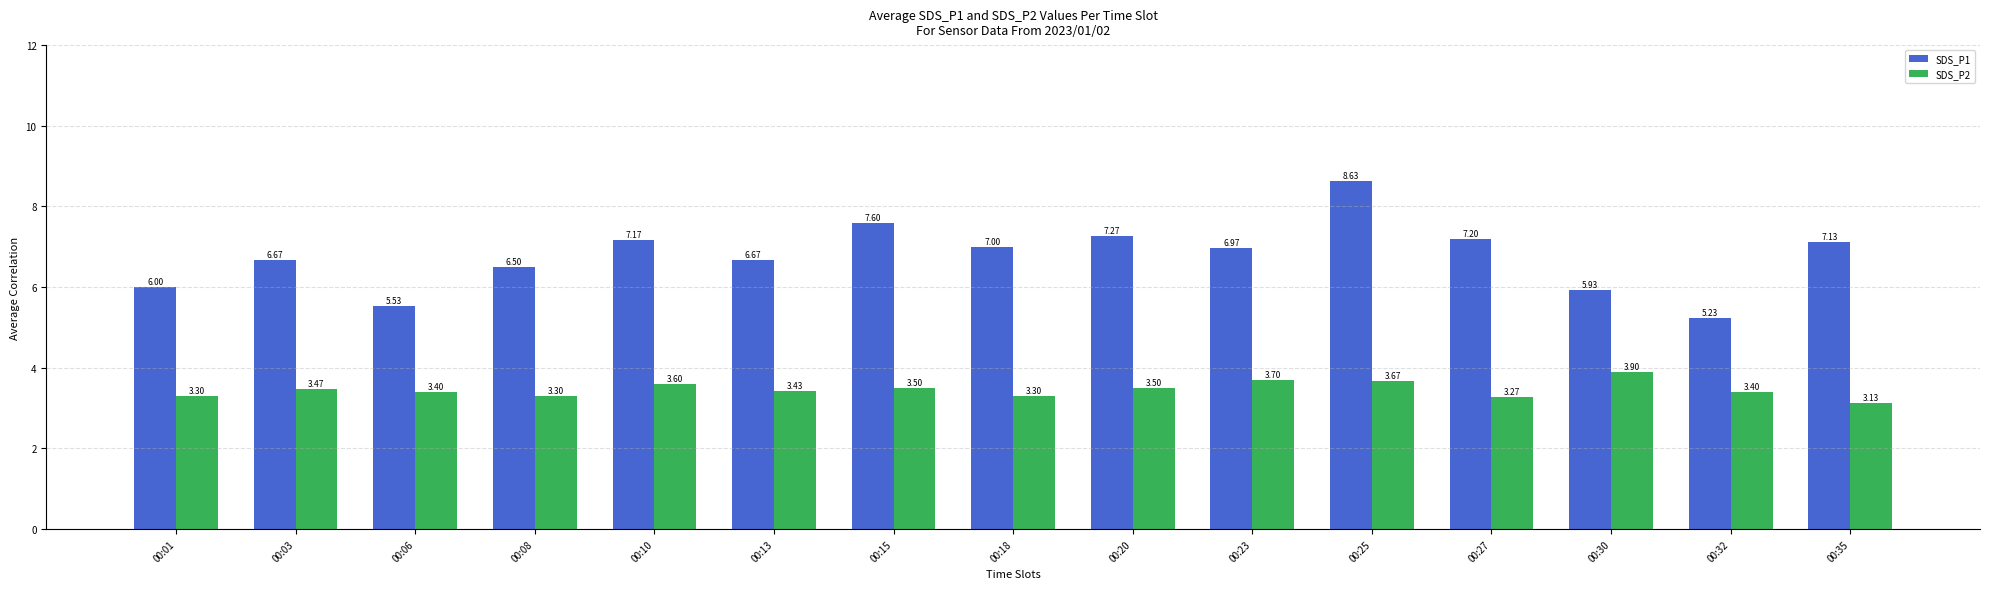

What is the total value across all series at 00:23?

10.7